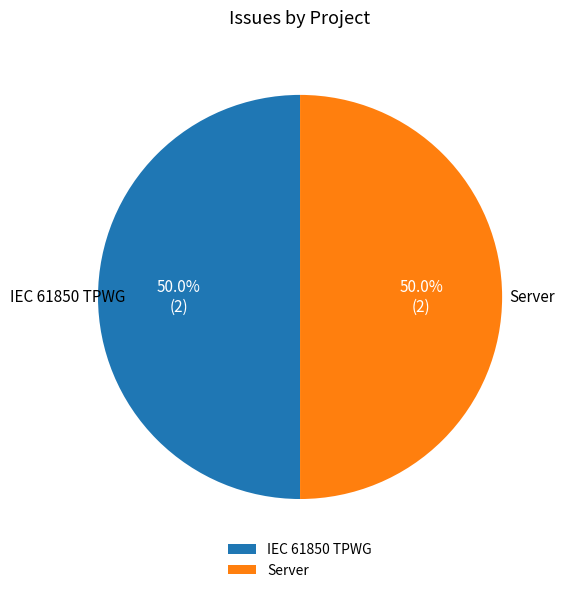

To the nearest percent, what percentage of the pie is Server?

50%